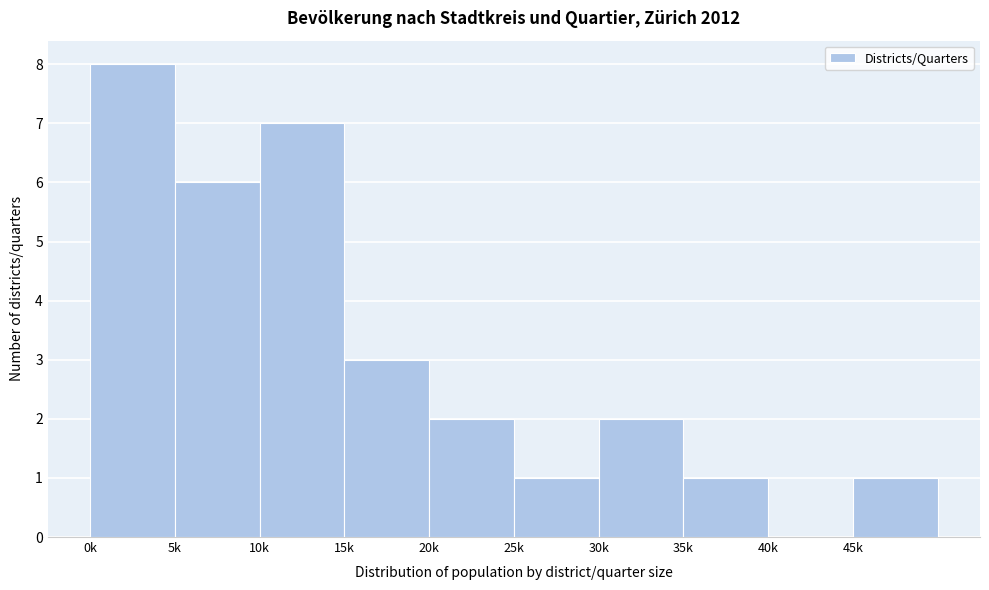

Reading left to right, extract all data points from this chart.

0k=8	5k=6	10k=7	15k=3	20k=2	25k=1	30k=2	35k=1	40k=0	45k=1